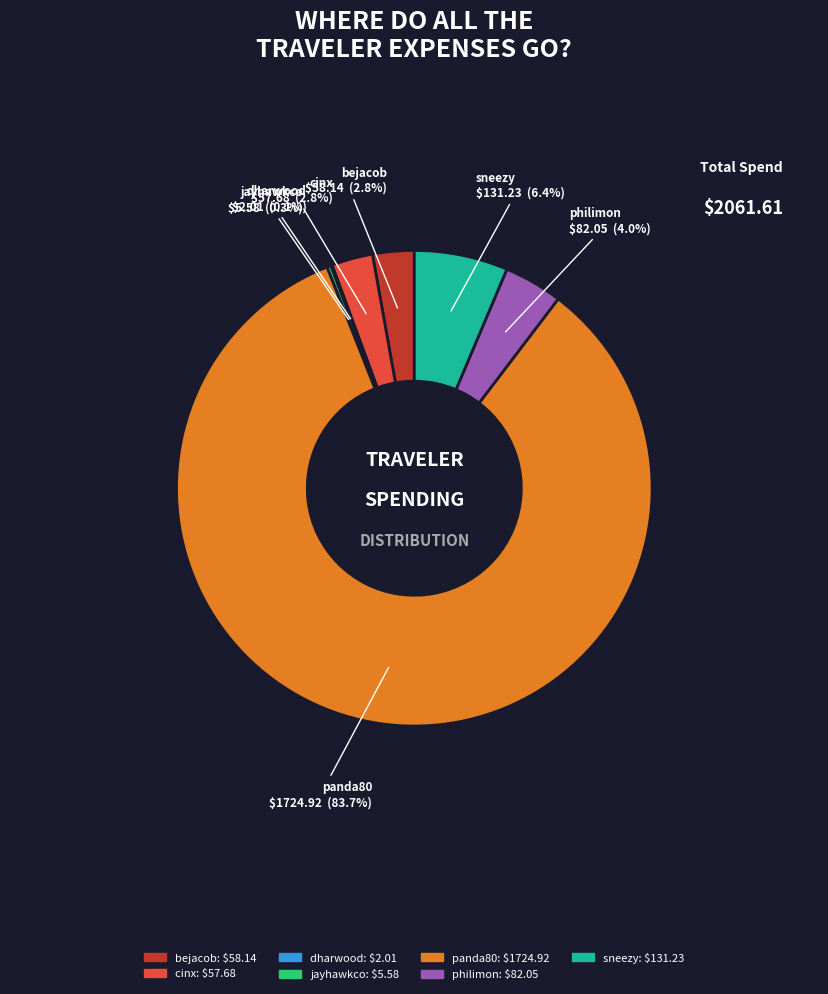

Do sneezy and cinx together represent more than half of the pie?

No